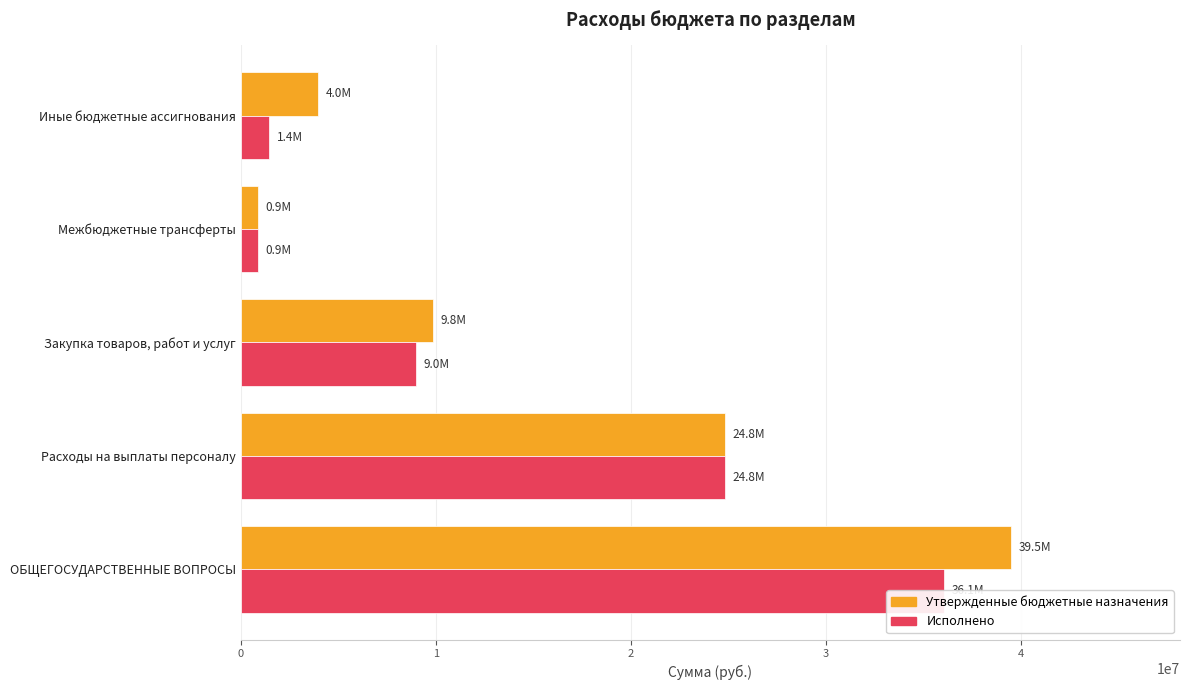

Which series changed the most between Расходы на выплаты персоналу and Межбюджетные трансферты?

Утвержденные бюджетные назначения